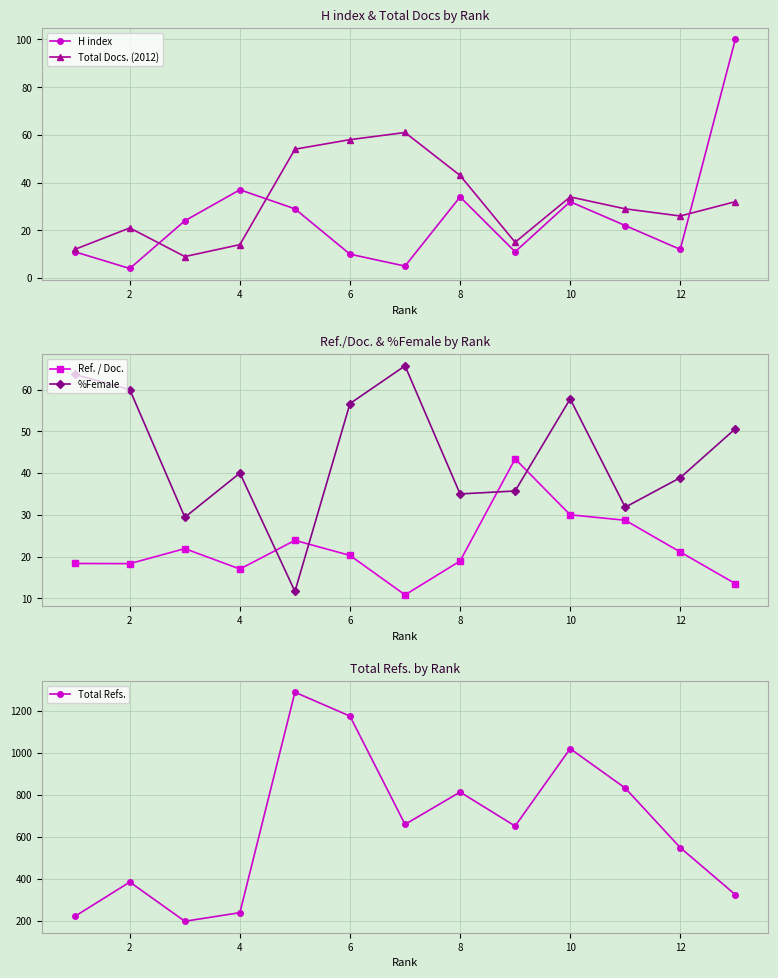

What is the highest value of the H index series?

100